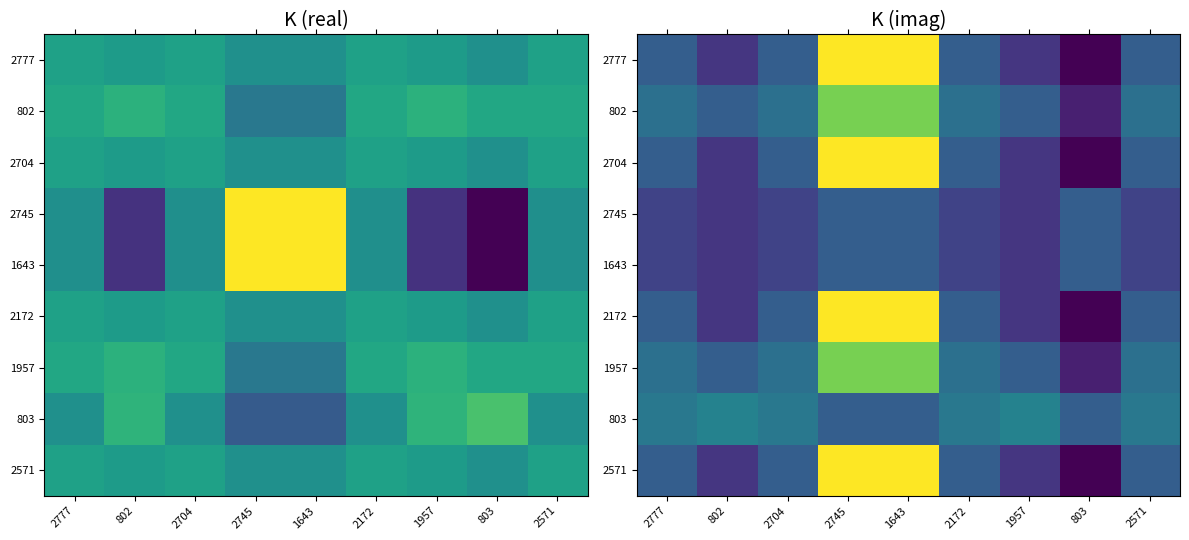

What is the greatest value displayed?

7.0